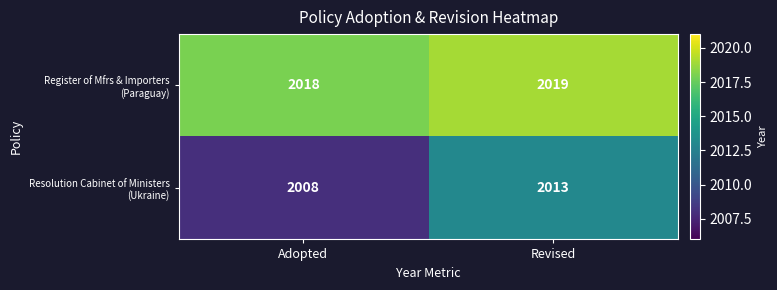

Which label corresponds to the smallest value in the chart?

Adopted